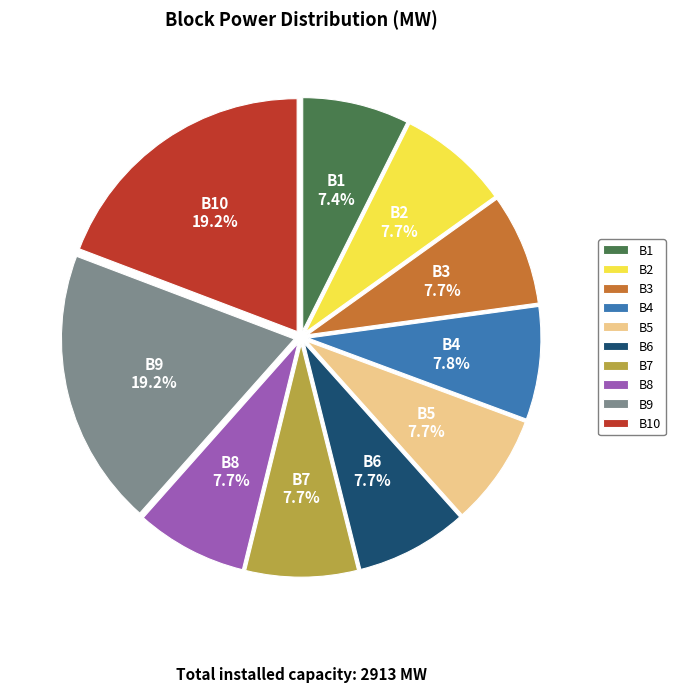

What percentage is NOT represented by B4?

92.2%